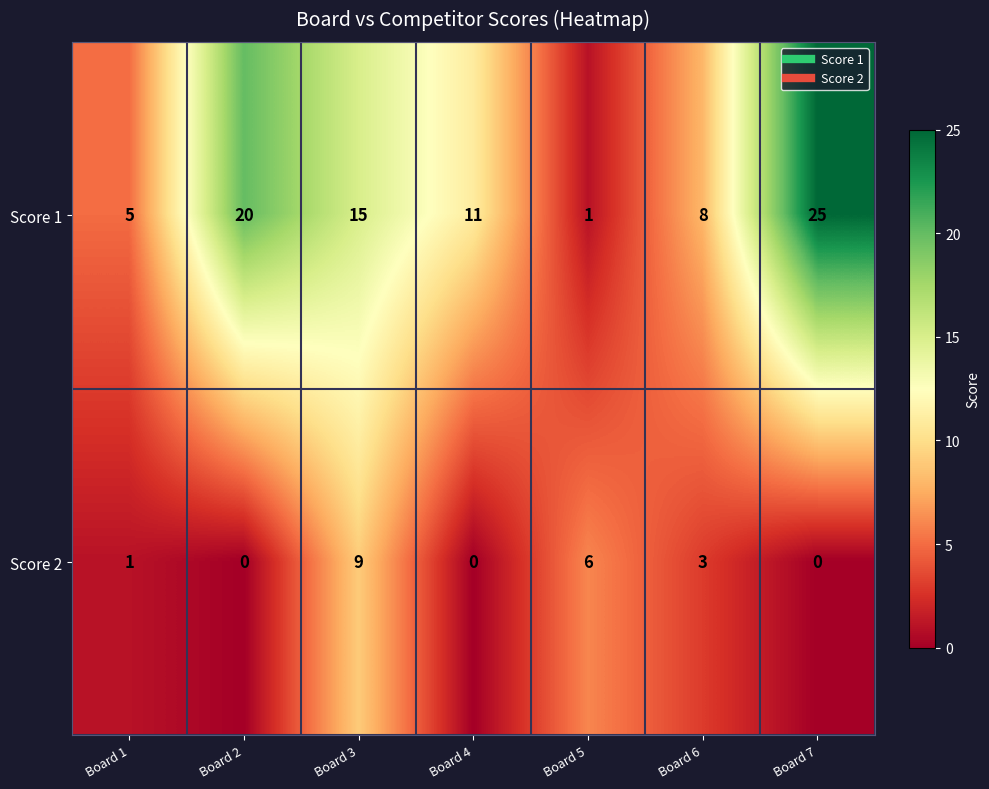

Which label corresponds to the largest value in the chart?

Board 7